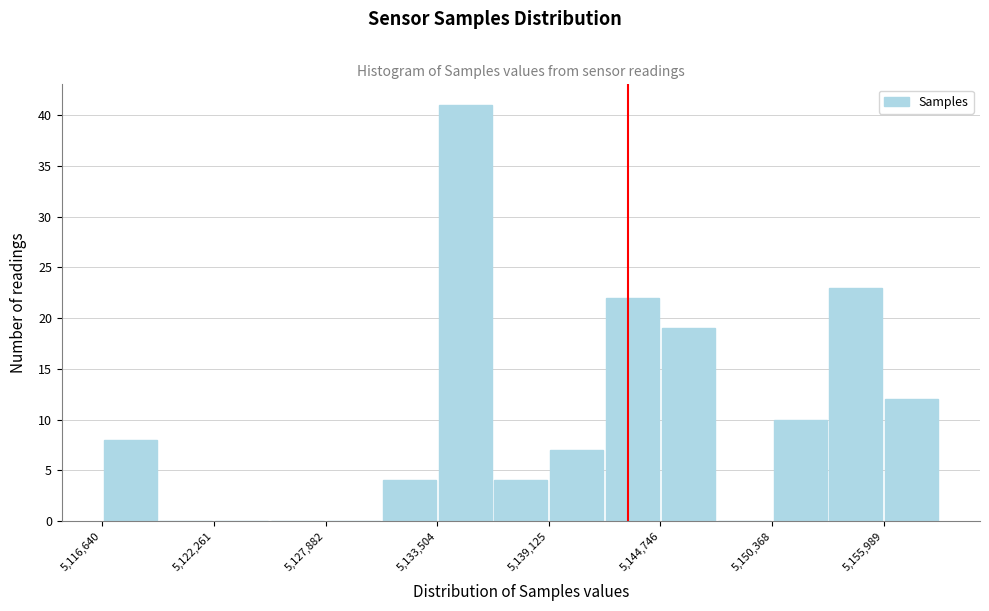

Around what value on the x-axis is the tallest bar? Give the approximate position of its centre, as read against the axis.

5135000